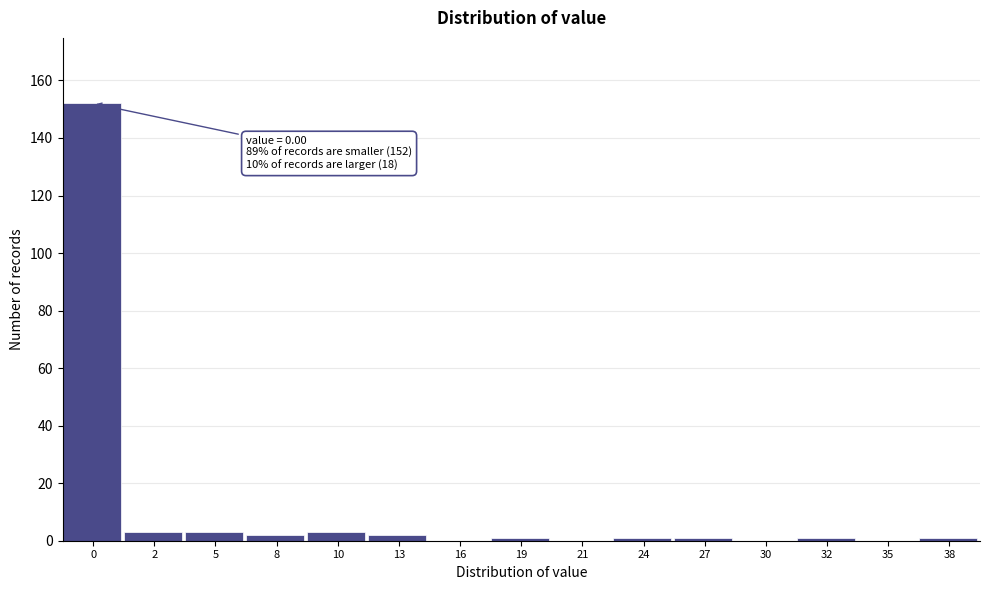

Reading left to right, transcribe all the data shown in this chart.

0=152	2=3	5=3	8=2	10=3	13=2	16=0	19=1	21=0	24=1	27=1	30=0	32=1	35=0	38=1